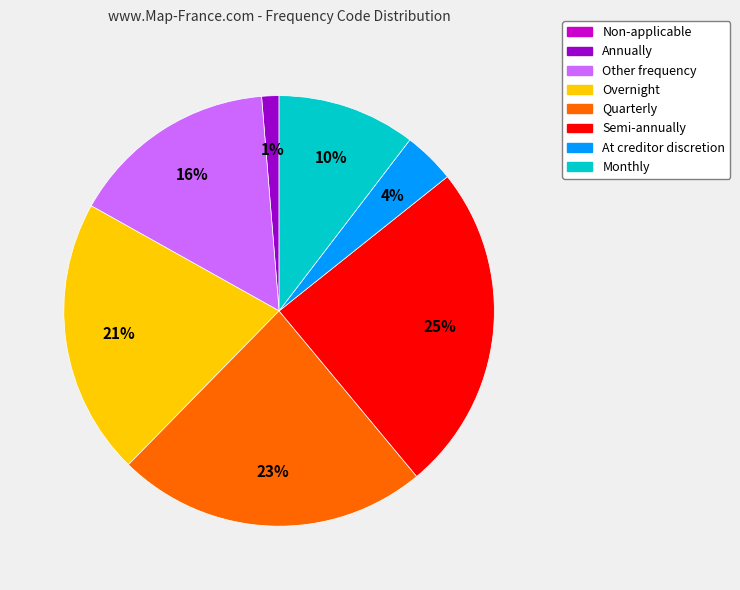

Combined, do At creditor discretion and Annually account for over 50%?

No